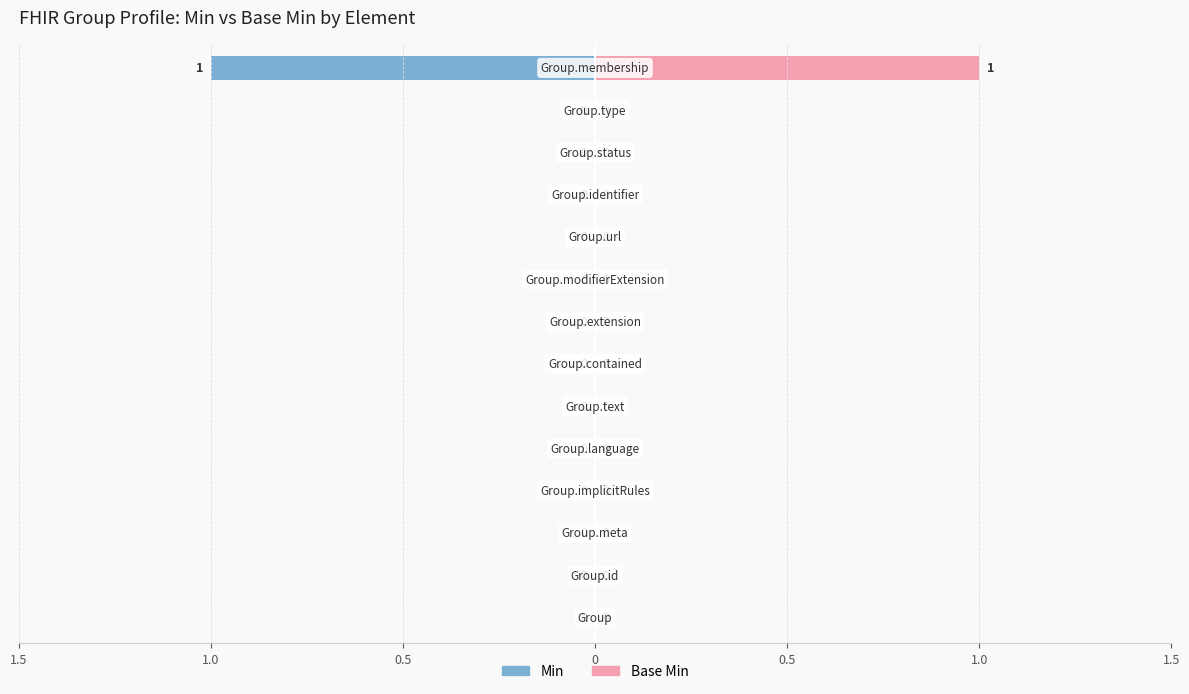

At how many categories does at least one series exceed 0?

1